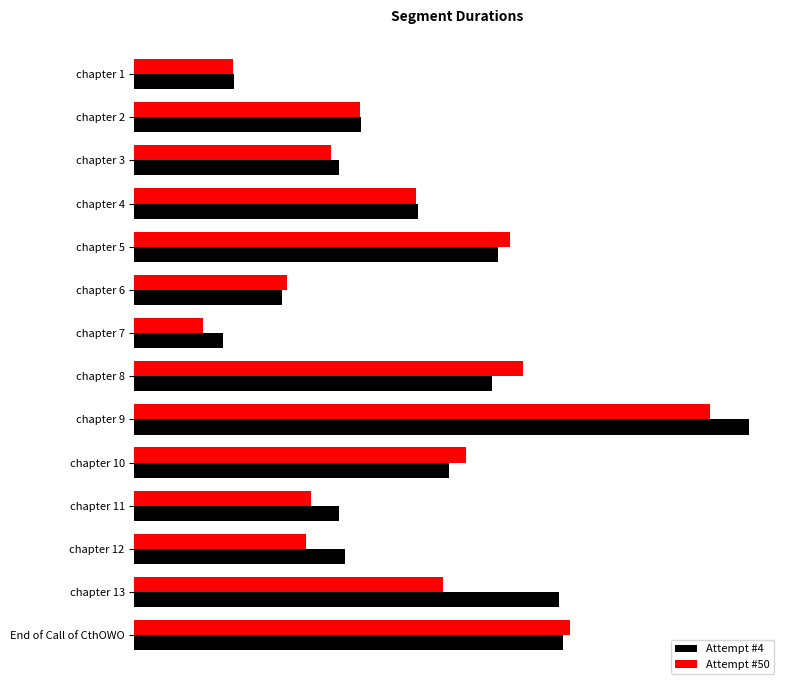

Where is Attempt #4 nearest to the value 417848?

chapter 8